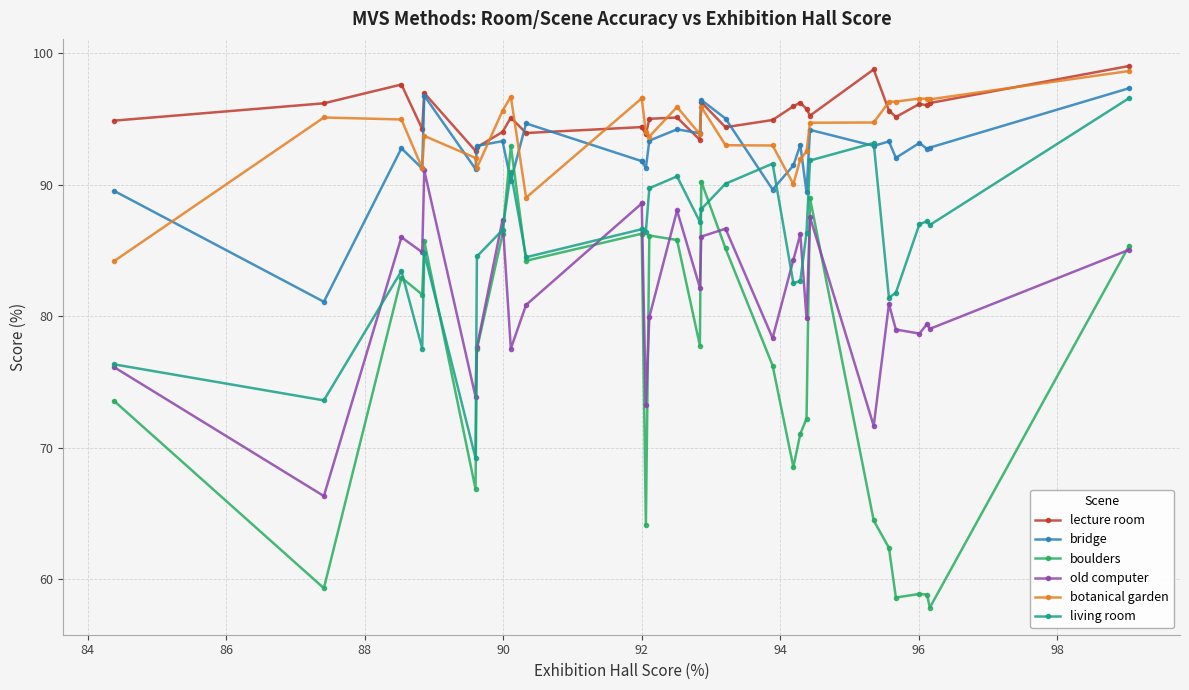

Which series has the largest range (max minus min)?

boulders